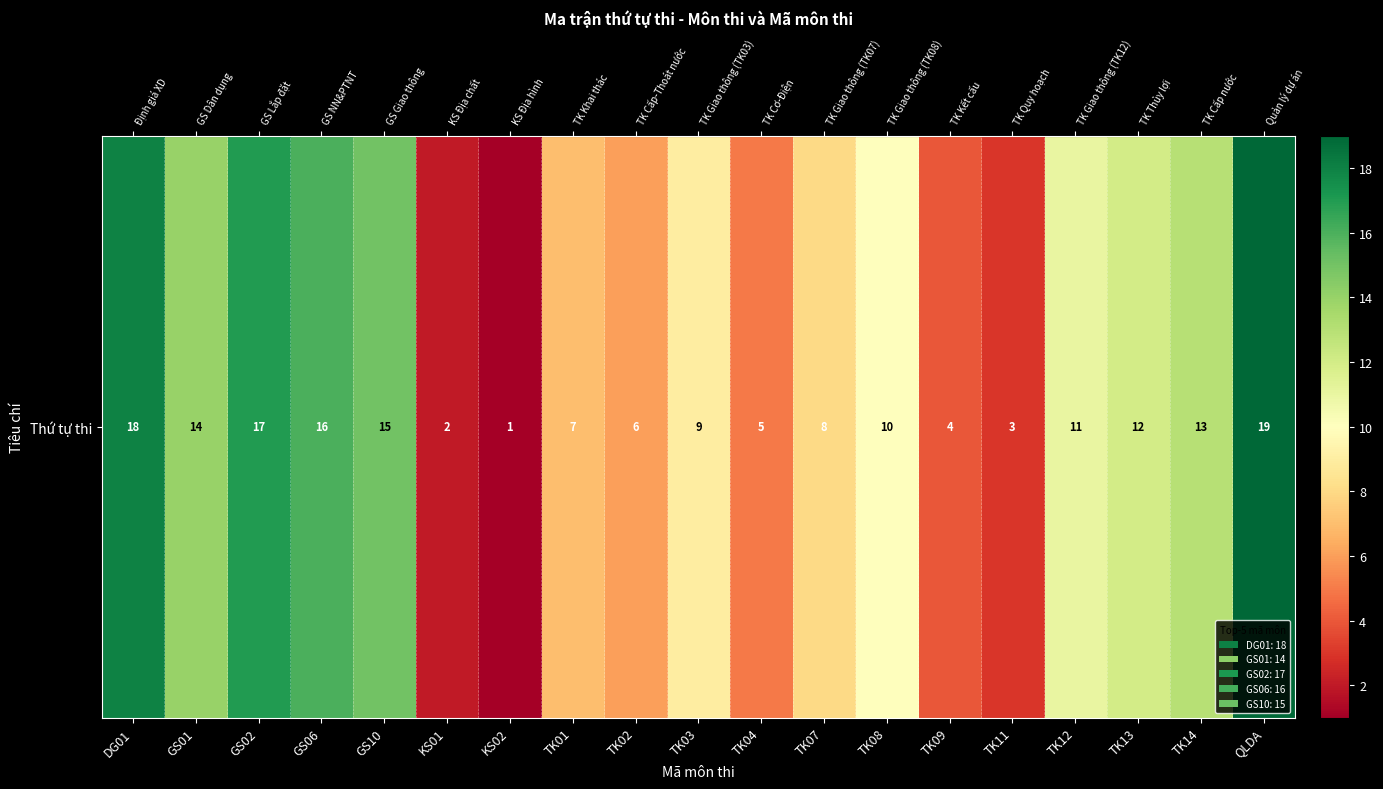

Which label corresponds to the largest value in the chart?

QLDA